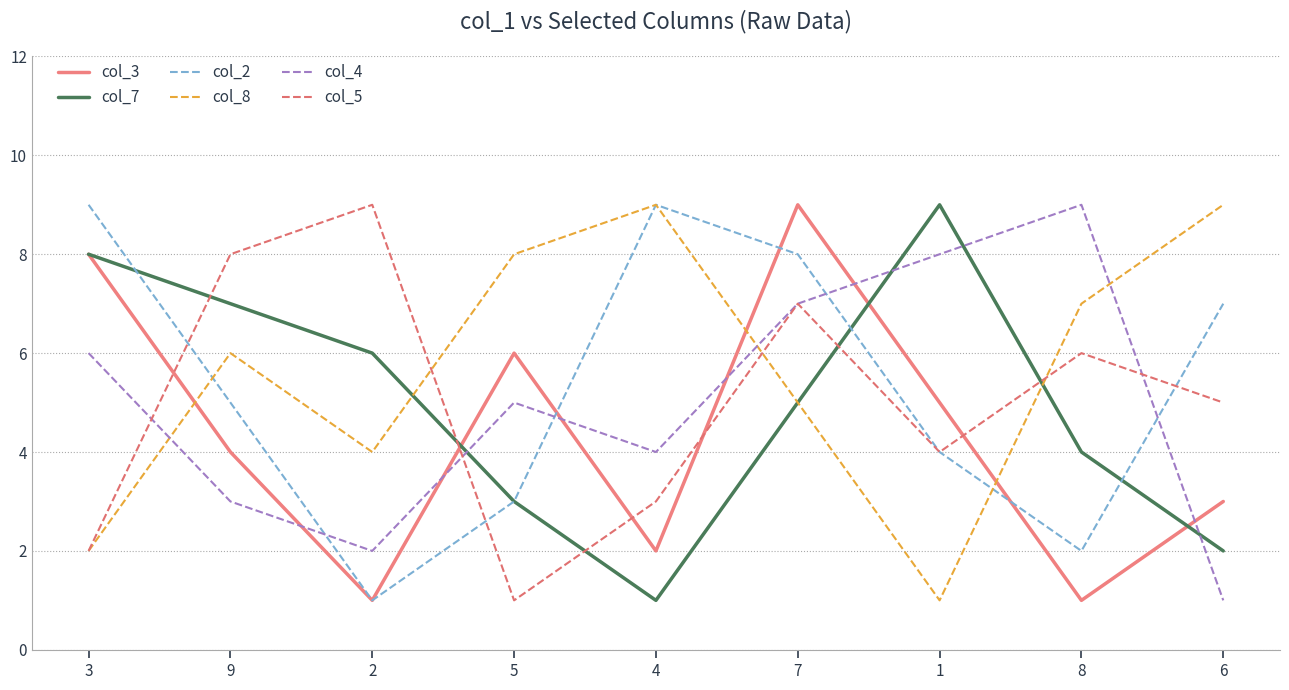

How many series are shown in this chart?

6